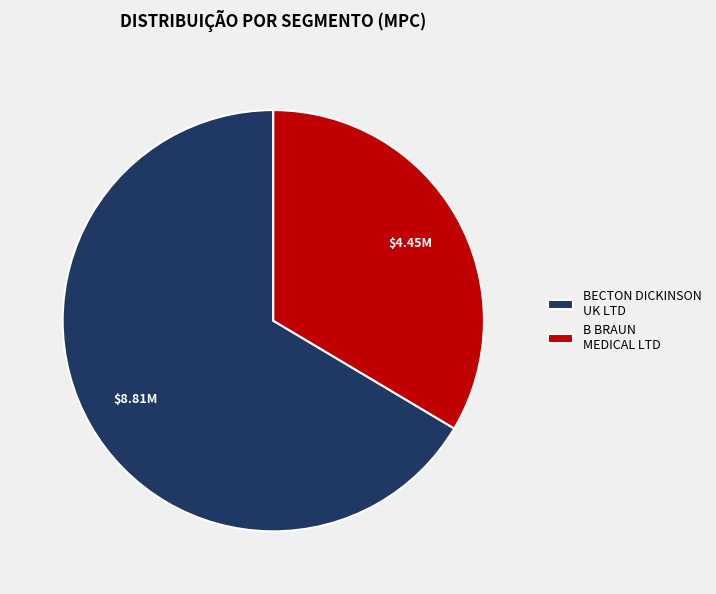

How many slices are in this pie chart?

2